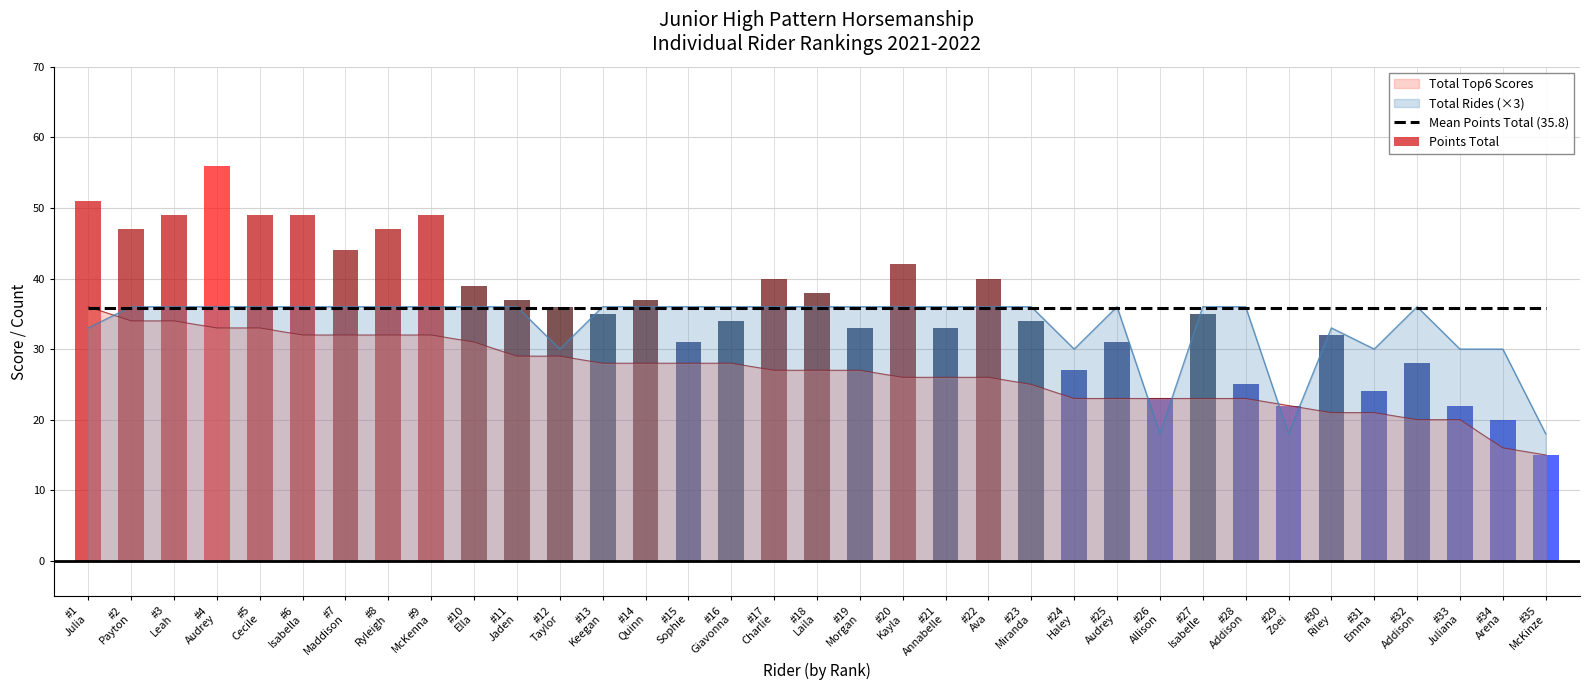

The Mean Points Total (35.8) series shows 14.1 at #20
Kayla. True or false?

False